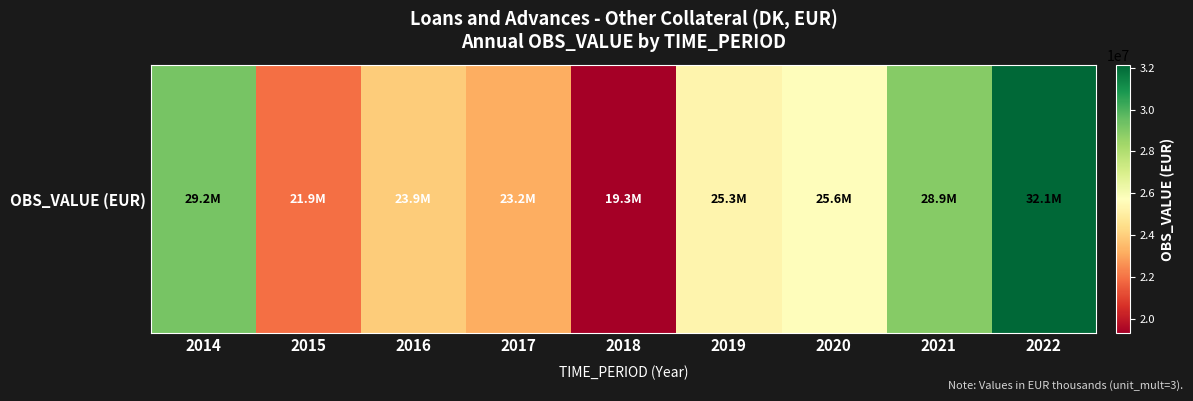

Rank the categories by value from highest to lowest.

2022, 2014, 2021, 2020, 2019, 2016, 2017, 2015, 2018